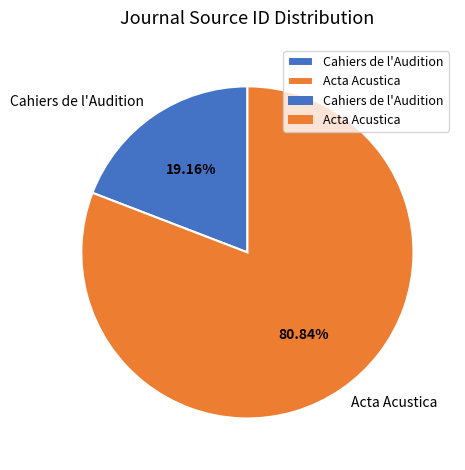

Which slice is the largest?

Acta Acustica